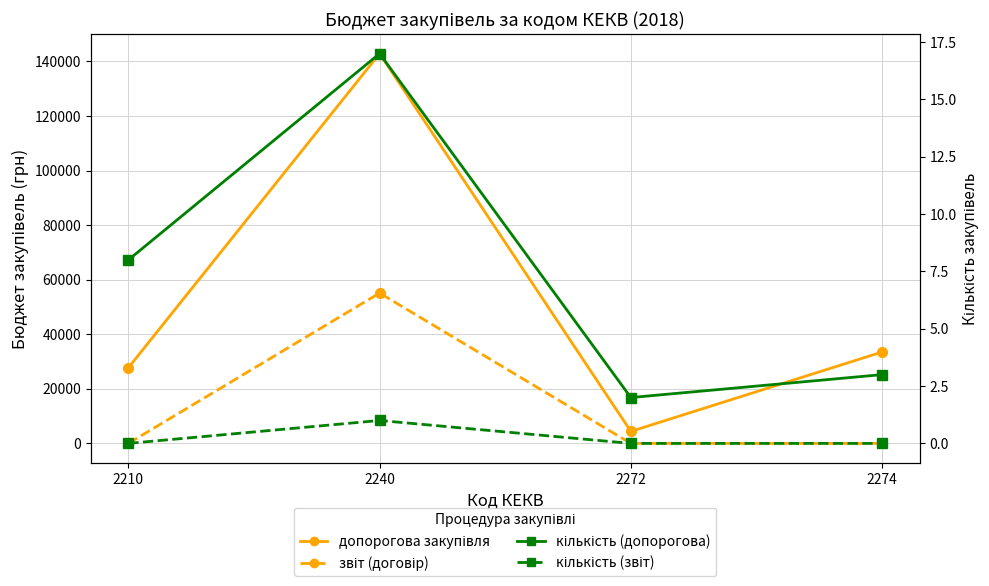

What is the maximum value shown in the chart?

142850